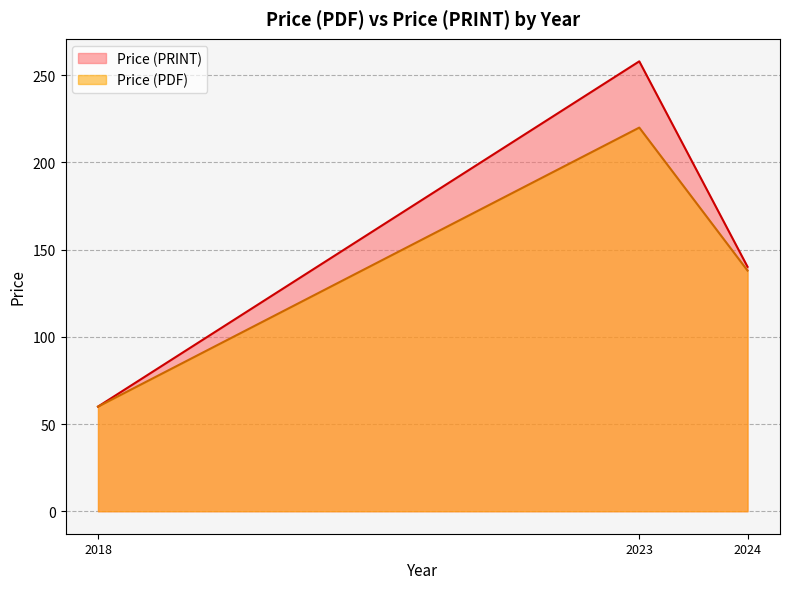

True or false: Price (PDF) and Price (PRINT) intersect in this chart.

True